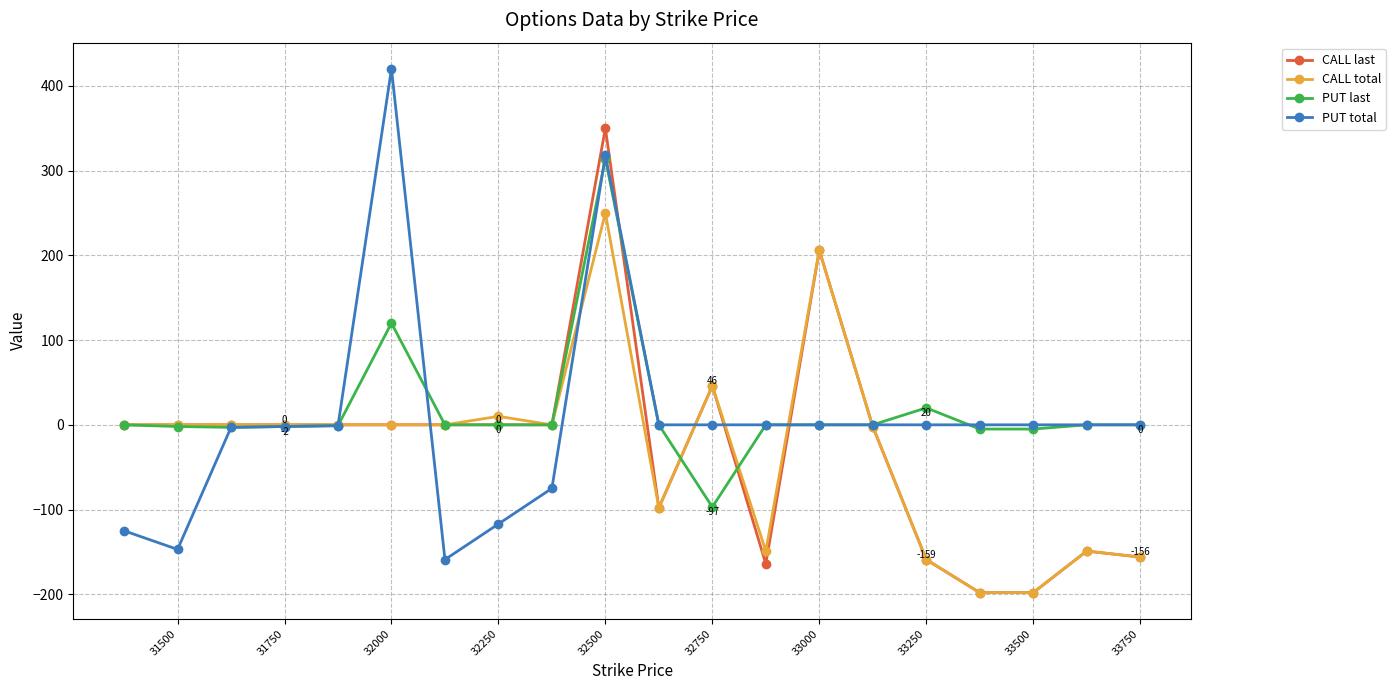

List the series in order of their peak value, lowest first.

CALL total, PUT last, CALL last, PUT total